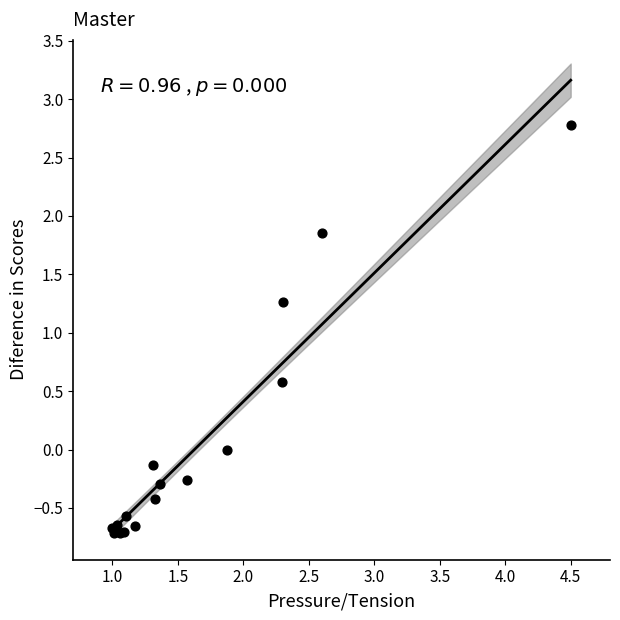

What Y value in the scatter plot is closest to 1?

1.3